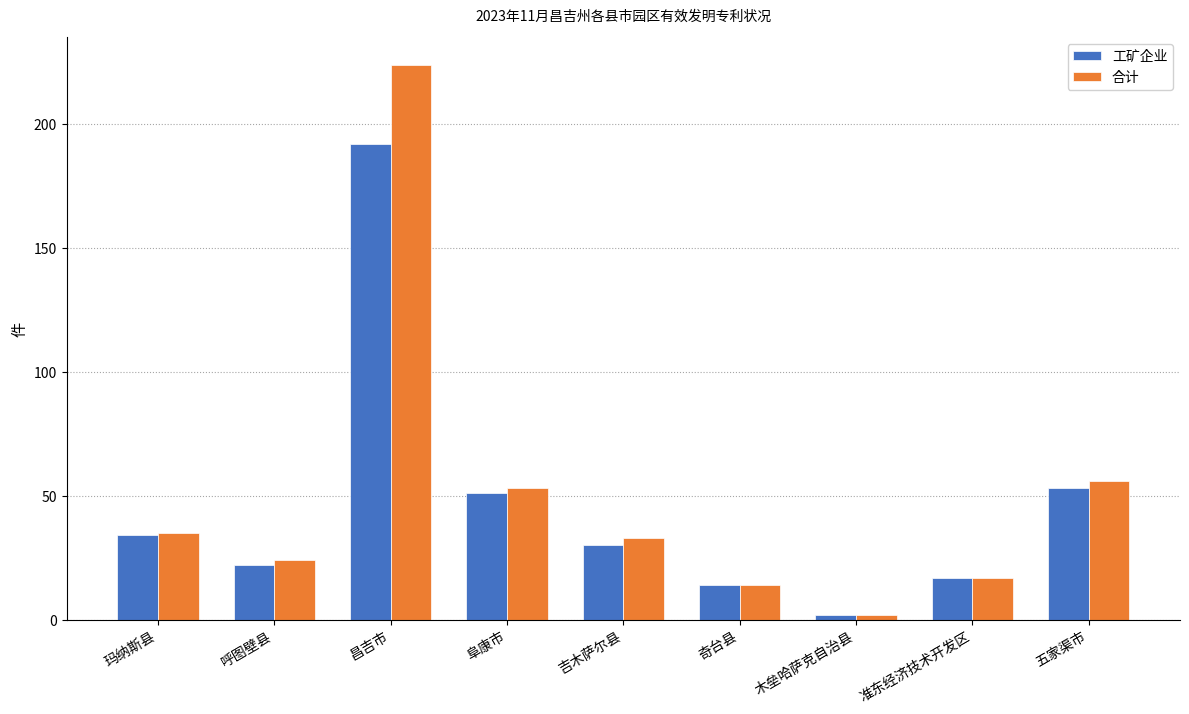

How many categories are shown in the chart?

9